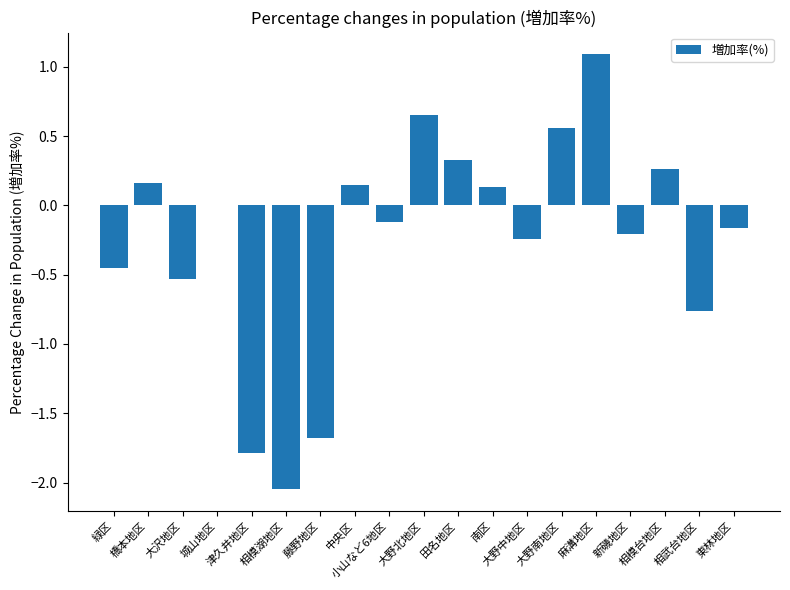

What is the maximum value shown in the chart?

1.1